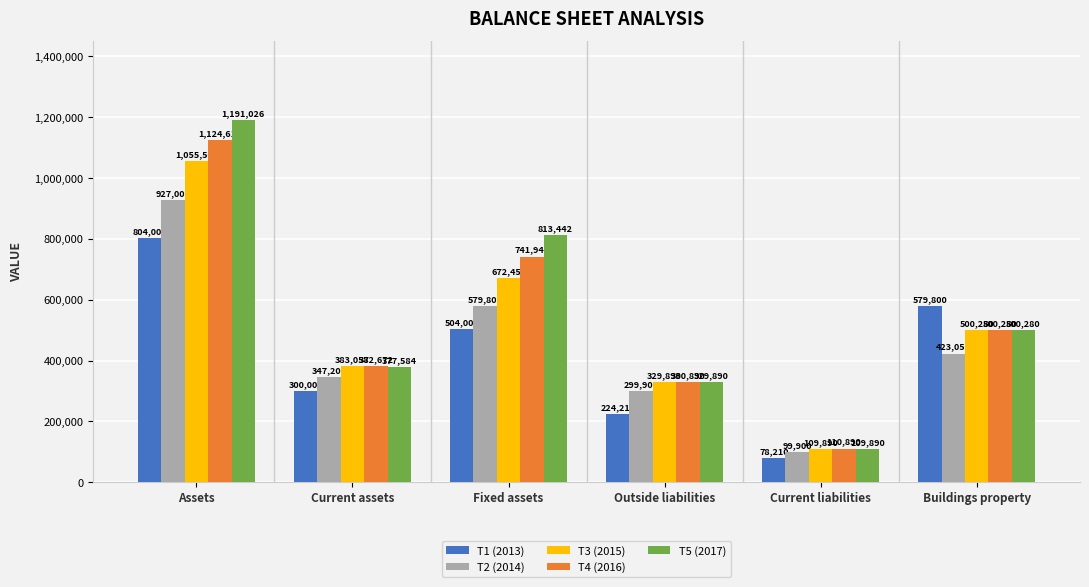

The value of T4 (2016) at Fixed assets is 1139905.0. True or false?

False